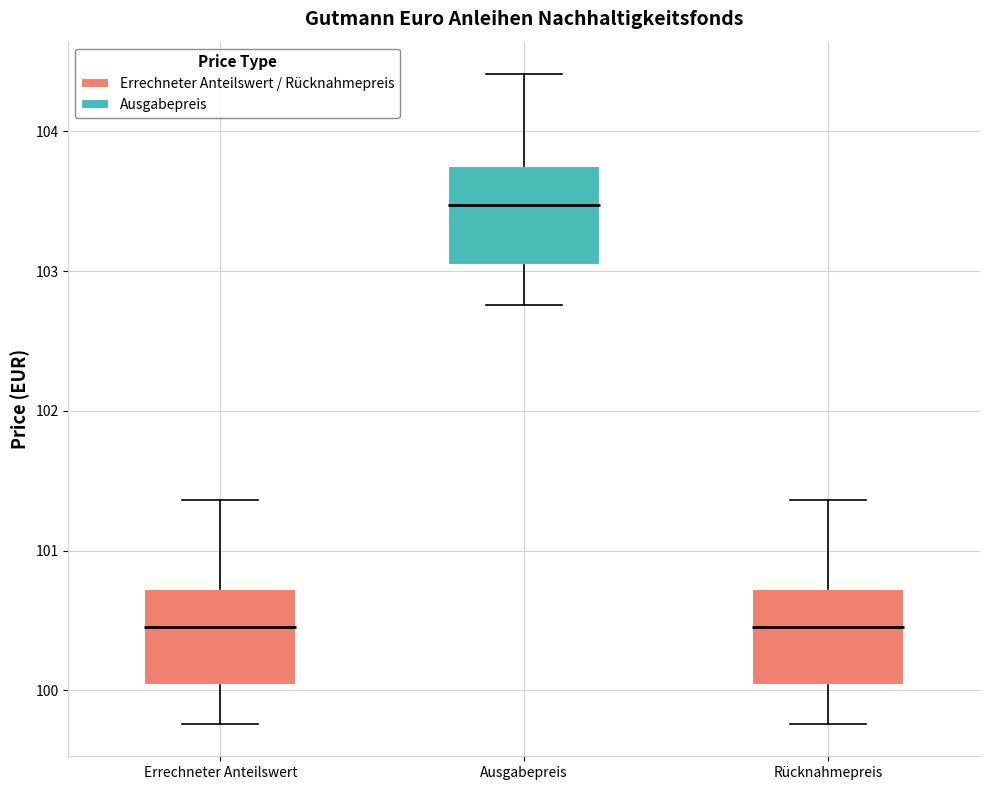

Reading left to right, read every box against the y-axis: the position of its median line, the range the box covers, and the ends of its whiskers. The values are not printed on the chart, so give them approximately, as read against the axis.

Errechneter Anteilswert: median 100.5, box 100.0 to 100.7, whiskers 99.8 to 101.4
Ausgabepreis: median 103.5, box 103.0 to 103.8, whiskers 102.8 to 104.4
Rücknahmepreis: median 100.5, box 100.0 to 100.7, whiskers 99.8 to 101.4